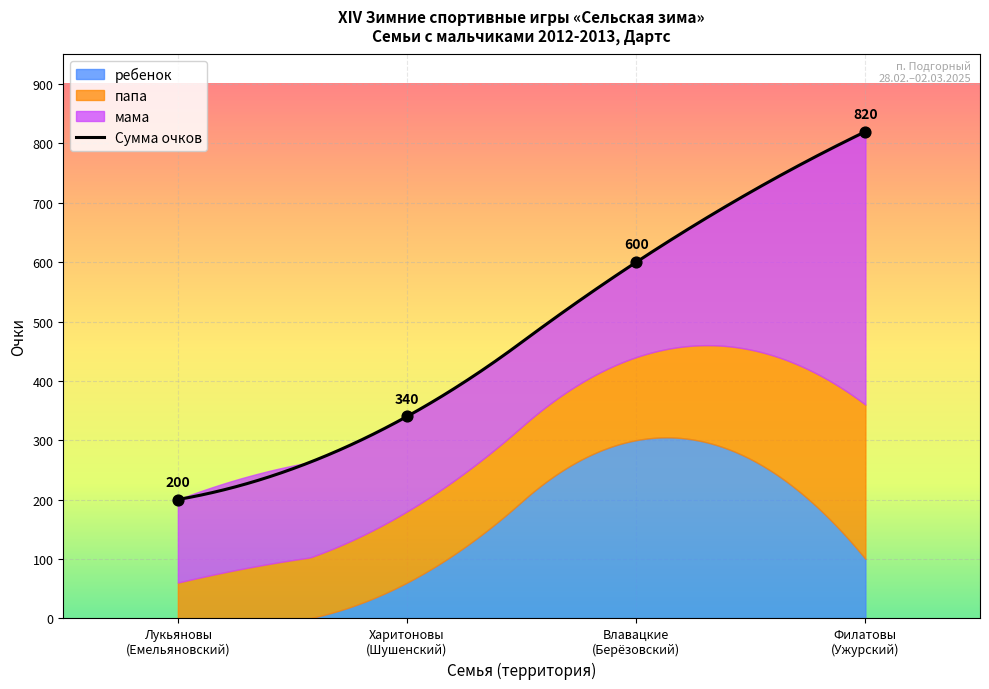

What is the total value across all series at 13?

1960